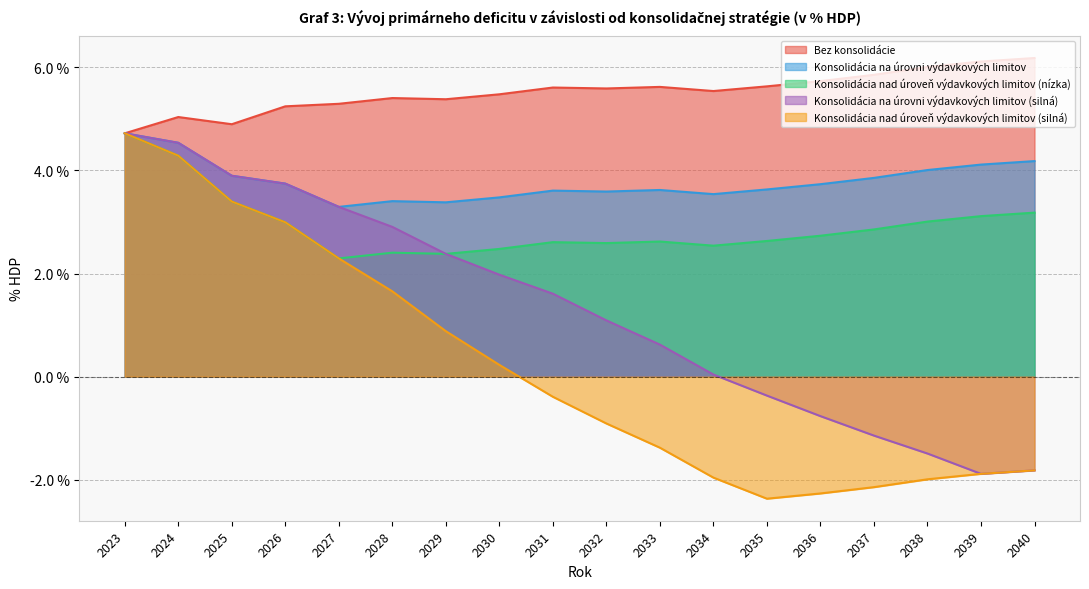

Which category has the highest value in the Konsolidácia na úrovni výdavkových limitov series?

2023